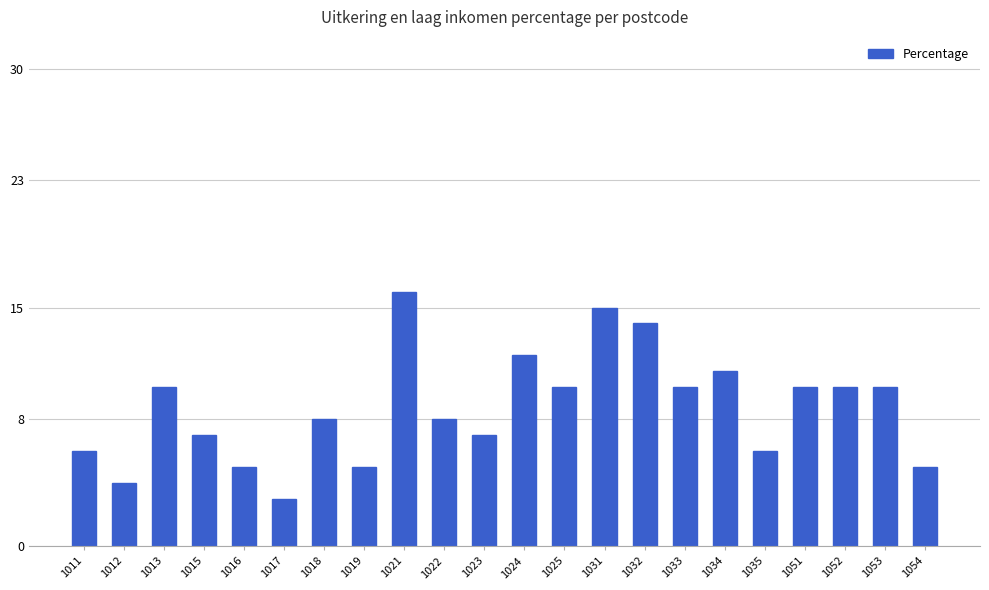

Does the chart contain any negative values?

No